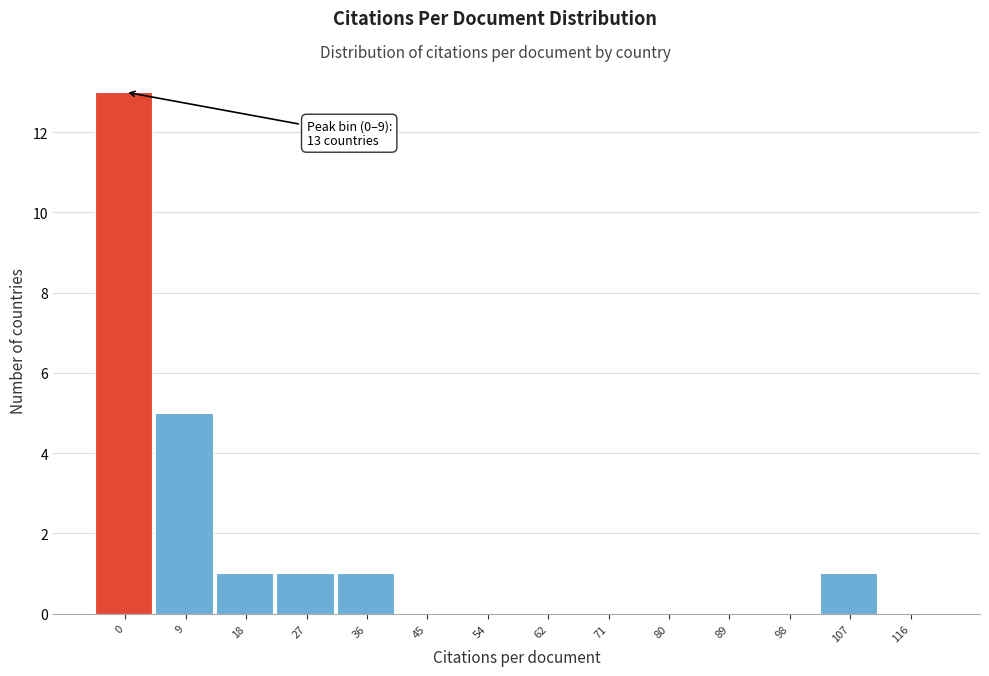

Reading left to right, extract all data points from this chart.

0=13	9=5	18=1	27=1	36=1	45=0	54=0	62=0	71=0	80=0	89=0	98=0	107=1	116=0